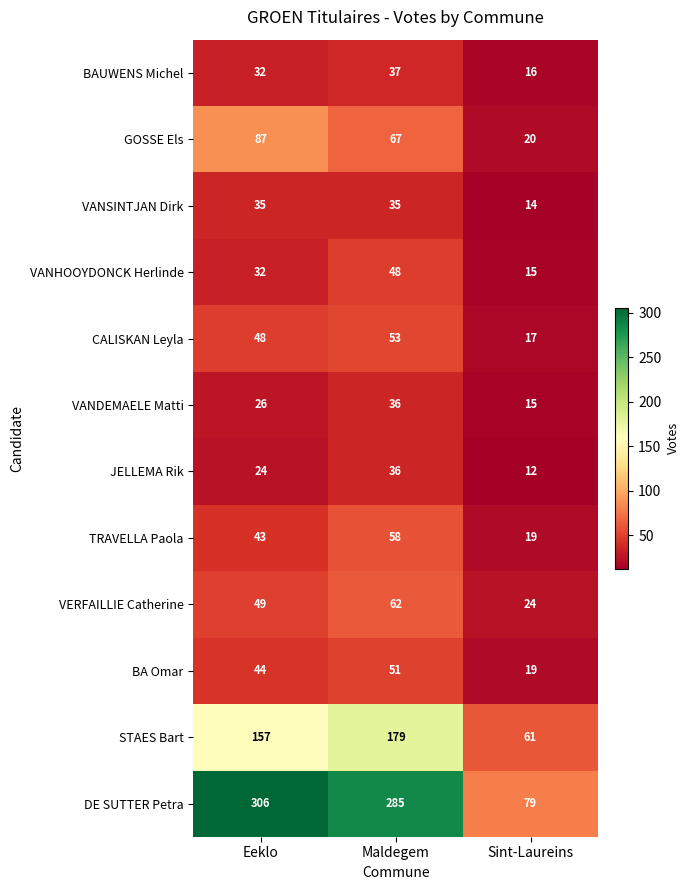

Is it true that VANDEMAELE Matti equals 47 at Maldegem?

False